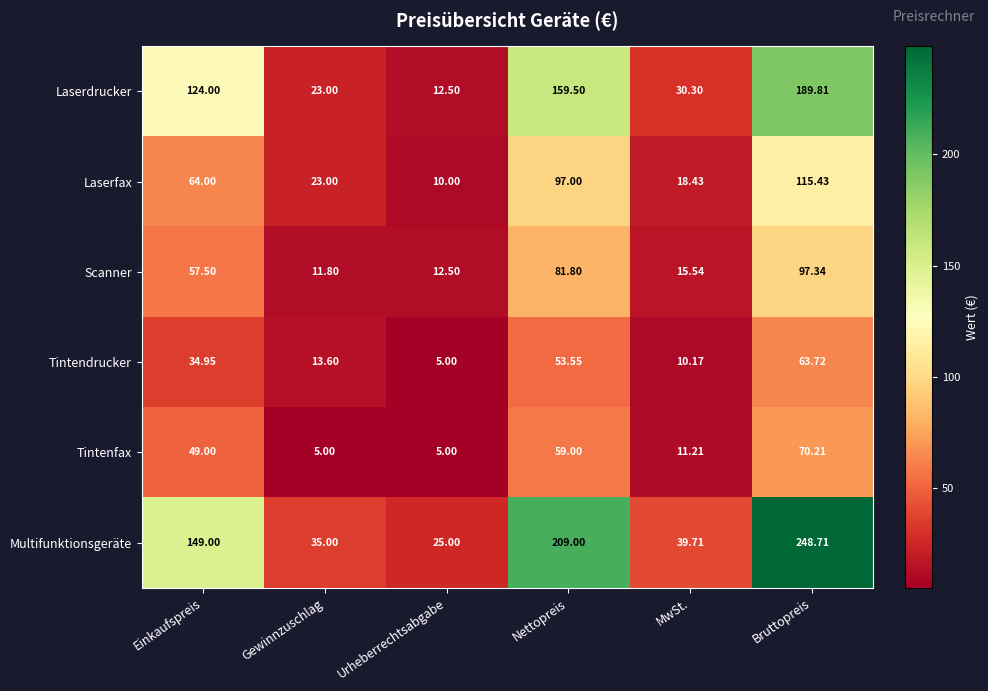

Which category has the highest value across all series?

Bruttopreis